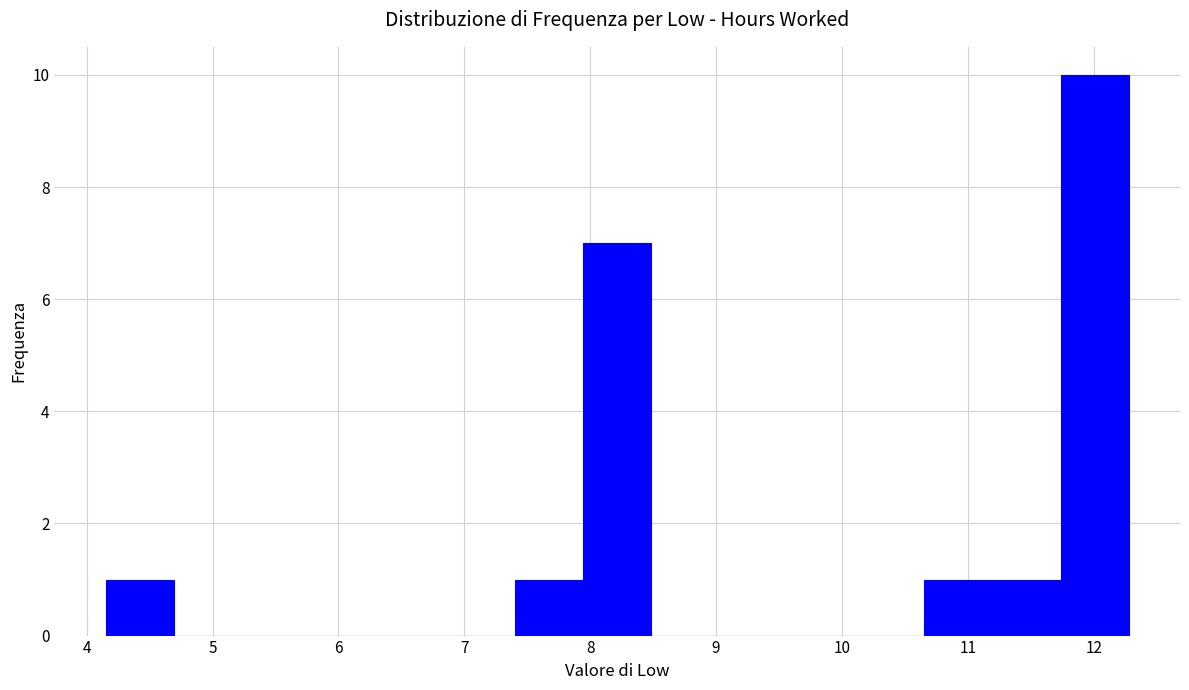

Over which range of the x-axis is the bar tallest?

11.7 to 12.3